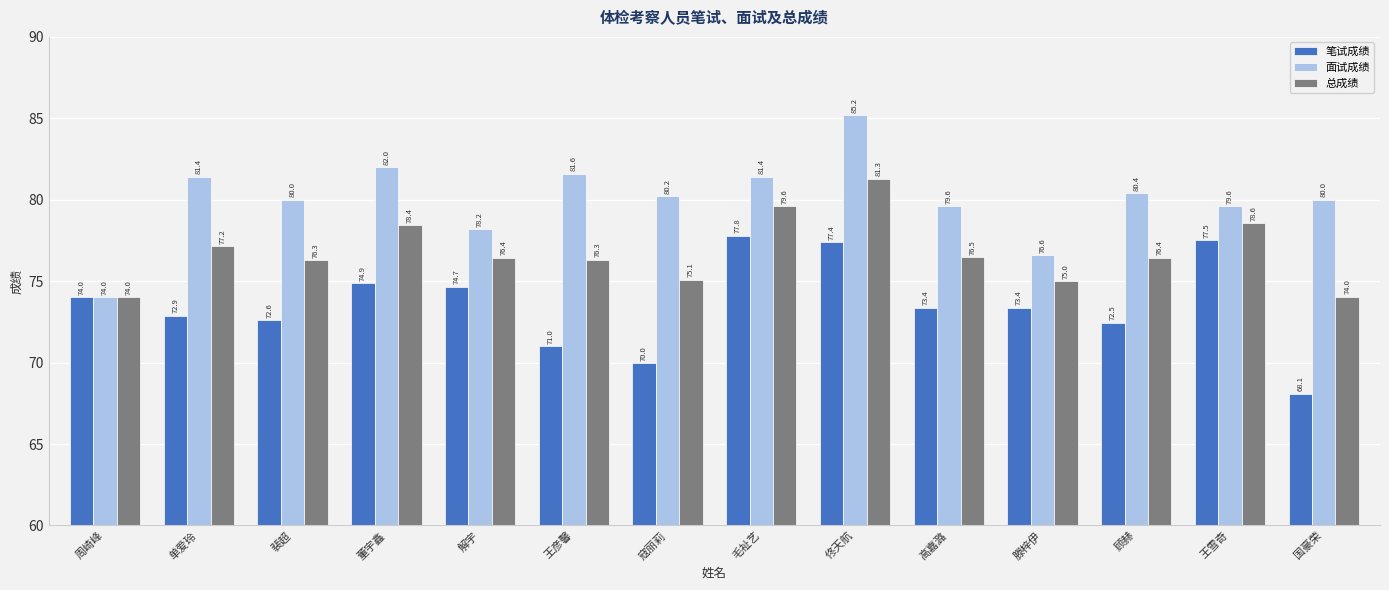

How many groups of bars are there?

14